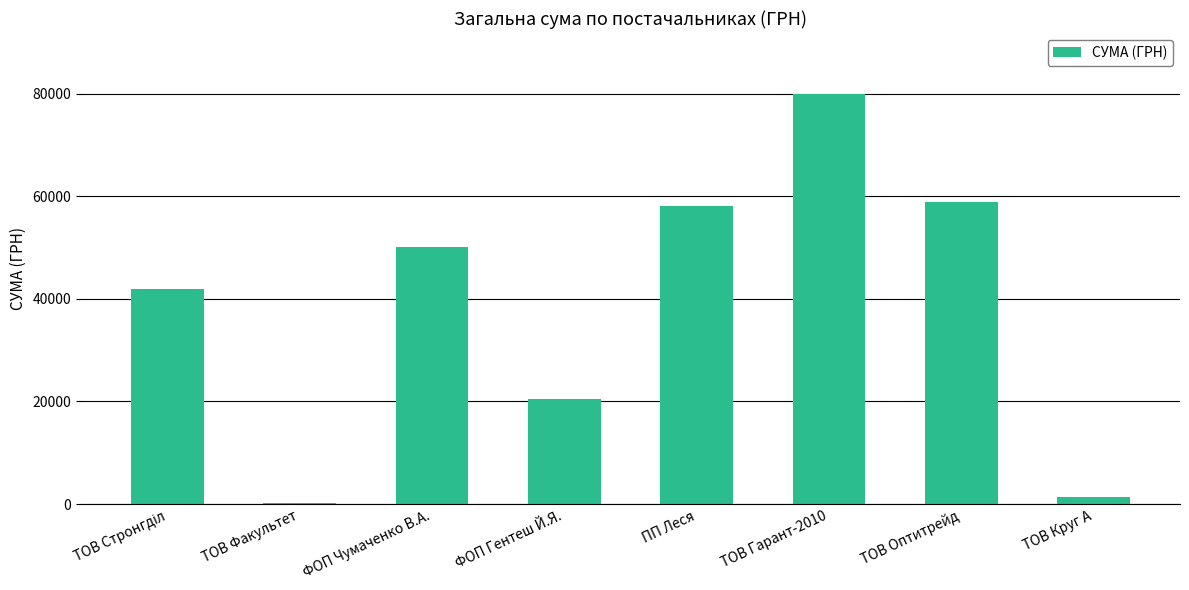

What is the sum of all values?

310923.1